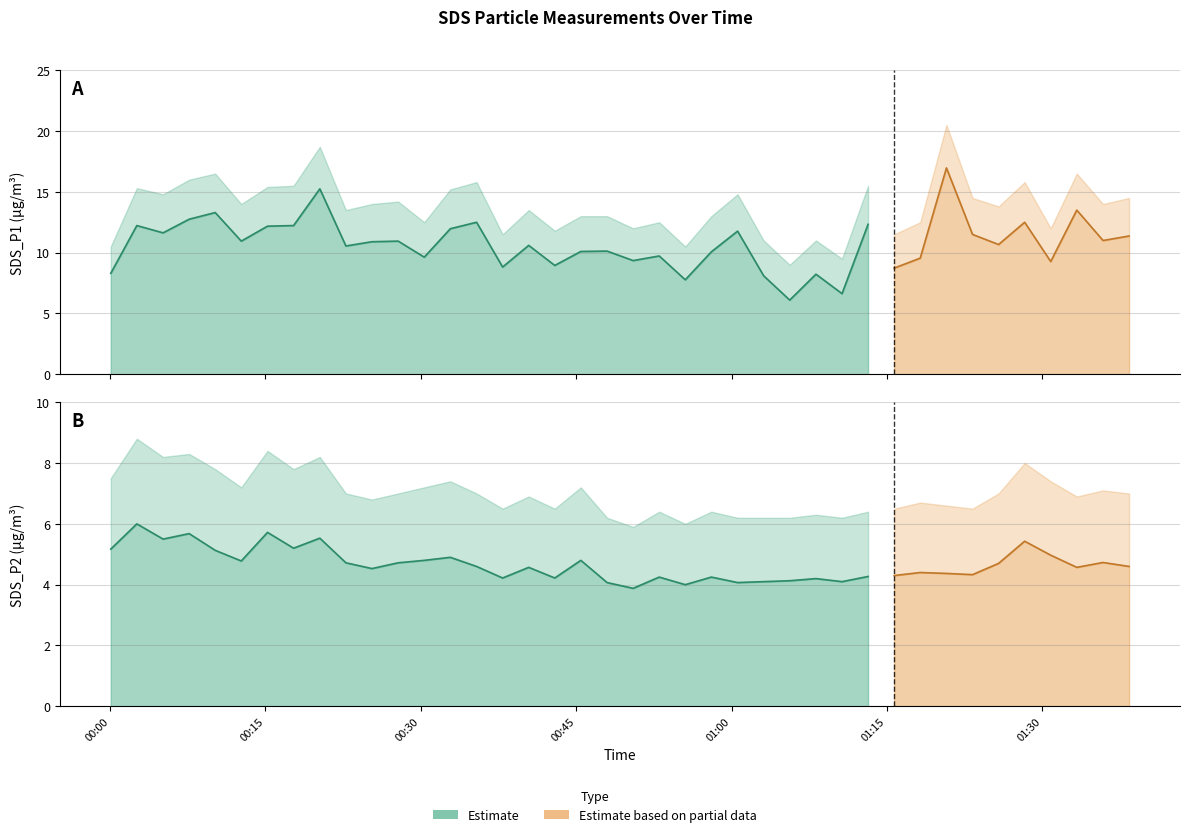

Reading left to right, list all the values displayed in this chart.

SDS_P1: 2022/11/01 00:00:04=8.3	2022/11/01 00:02:35=12.2	2022/11/01 00:05:07=11.6	2022/11/01 00:07:38=12.8	2022/11/01 00:10:09=13.3	2022/11/01 00:12:40=10.9	2022/11/01 00:15:12=12.2	2022/11/01 00:17:43=12.2	2022/11/01 00:20:15=15.2	2022/11/01 00:22:46=10.6	2022/11/01 00:25:17=10.9	2022/11/01 00:27:49=10.9	2022/11/01 00:30:20=9.6	2022/11/01 00:32:51=12.0	2022/11/01 00:35:23=12.5	2022/11/01 00:37:54=8.8	2022/11/01 00:40:25=10.6	2022/11/01 00:42:56=8.9	2022/11/01 00:45:27=10.1	2022/11/01 00:47:59=10.1	2022/11/01 00:50:30=9.3	2022/11/01 00:53:01=9.7	2022/11/01 00:55:32=7.8	2022/11/01 00:58:03=10.1	2022/11/01 01:00:35=11.8	2022/11/01 01:03:06=8.1	2022/11/01 01:05:37=6.1	2022/11/01 01:08:09=8.2	2022/11/01 01:10:40=6.6	2022/11/01 01:13:11=12.3	2022/11/01 01:15:42=8.7	2022/11/01 01:18:13=9.6	2022/11/01 01:20:45=17.0	2022/11/01 01:23:16=11.5	2022/11/01 01:25:47=10.7	2022/11/01 01:28:18=12.5	2022/11/01 01:30:49=9.3	2022/11/01 01:33:20=13.5	2022/11/01 01:35:52=11.0	2022/11/01 01:38:23=11.4
SDS_P2: 2022/11/01 00:00:04=5.2	2022/11/01 00:02:35=6.0	2022/11/01 00:05:07=5.5	2022/11/01 00:07:38=5.7	2022/11/01 00:10:09=5.1	2022/11/01 00:12:40=4.8	2022/11/01 00:15:12=5.7	2022/11/01 00:17:43=5.2	2022/11/01 00:20:15=5.5	2022/11/01 00:22:46=4.7	2022/11/01 00:25:17=4.5	2022/11/01 00:27:49=4.7	2022/11/01 00:30:20=4.8	2022/11/01 00:32:51=4.9	2022/11/01 00:35:23=4.6	2022/11/01 00:37:54=4.2	2022/11/01 00:40:25=4.6	2022/11/01 00:42:56=4.2	2022/11/01 00:45:27=4.8	2022/11/01 00:47:59=4.1	2022/11/01 00:50:30=3.9	2022/11/01 00:53:01=4.2	2022/11/01 00:55:32=4.0	2022/11/01 00:58:03=4.2	2022/11/01 01:00:35=4.1	2022/11/01 01:03:06=4.1	2022/11/01 01:05:37=4.1	2022/11/01 01:08:09=4.2	2022/11/01 01:10:40=4.1	2022/11/01 01:13:11=4.3	2022/11/01 01:15:42=4.3	2022/11/01 01:18:13=4.4	2022/11/01 01:20:45=4.4	2022/11/01 01:23:16=4.3	2022/11/01 01:25:47=4.7	2022/11/01 01:28:18=5.4	2022/11/01 01:30:49=5.0	2022/11/01 01:33:20=4.6	2022/11/01 01:35:52=4.7	2022/11/01 01:38:23=4.6
SDS_P1_upper: 2022/11/01 00:00:04=10.5	2022/11/01 00:02:35=15.3	2022/11/01 00:05:07=14.8	2022/11/01 00:07:38=16.0	2022/11/01 00:10:09=16.5	2022/11/01 00:12:40=14.0	2022/11/01 00:15:12=15.4	2022/11/01 00:17:43=15.5	2022/11/01 00:20:15=18.7	2022/11/01 00:22:46=13.5	2022/11/01 00:25:17=14.0	2022/11/01 00:27:49=14.2	2022/11/01 00:30:20=12.5	2022/11/01 00:32:51=15.2	2022/11/01 00:35:23=15.8	2022/11/01 00:37:54=11.5	2022/11/01 00:40:25=13.5	2022/11/01 00:42:56=11.8	2022/11/01 00:45:27=13.0	2022/11/01 00:47:59=13.0	2022/11/01 00:50:30=12.0	2022/11/01 00:53:01=12.5	2022/11/01 00:55:32=10.5	2022/11/01 00:58:03=13.0	2022/11/01 01:00:35=14.8	2022/11/01 01:03:06=11.0	2022/11/01 01:05:37=9.0	2022/11/01 01:08:09=11.0	2022/11/01 01:10:40=9.5	2022/11/01 01:13:11=15.5	2022/11/01 01:15:42=11.5	2022/11/01 01:18:13=12.5	2022/11/01 01:20:45=20.5	2022/11/01 01:23:16=14.5	2022/11/01 01:25:47=13.8	2022/11/01 01:28:18=15.8	2022/11/01 01:30:49=12.0	2022/11/01 01:33:20=16.5	2022/11/01 01:35:52=14.0	2022/11/01 01:38:23=14.5
SDS_P2_upper: 2022/11/01 00:00:04=7.5	2022/11/01 00:02:35=8.8	2022/11/01 00:05:07=8.2	2022/11/01 00:07:38=8.3	2022/11/01 00:10:09=7.8	2022/11/01 00:12:40=7.2	2022/11/01 00:15:12=8.4	2022/11/01 00:17:43=7.8	2022/11/01 00:20:15=8.2	2022/11/01 00:22:46=7.0	2022/11/01 00:25:17=6.8	2022/11/01 00:27:49=7.0	2022/11/01 00:30:20=7.2	2022/11/01 00:32:51=7.4	2022/11/01 00:35:23=7.0	2022/11/01 00:37:54=6.5	2022/11/01 00:40:25=6.9	2022/11/01 00:42:56=6.5	2022/11/01 00:45:27=7.2	2022/11/01 00:47:59=6.2	2022/11/01 00:50:30=5.9	2022/11/01 00:53:01=6.4	2022/11/01 00:55:32=6.0	2022/11/01 00:58:03=6.4	2022/11/01 01:00:35=6.2	2022/11/01 01:03:06=6.2	2022/11/01 01:05:37=6.2	2022/11/01 01:08:09=6.3	2022/11/01 01:10:40=6.2	2022/11/01 01:13:11=6.4	2022/11/01 01:15:42=6.5	2022/11/01 01:18:13=6.7	2022/11/01 01:20:45=6.6	2022/11/01 01:23:16=6.5	2022/11/01 01:25:47=7.0	2022/11/01 01:28:18=8.0	2022/11/01 01:30:49=7.4	2022/11/01 01:33:20=6.9	2022/11/01 01:35:52=7.1	2022/11/01 01:38:23=7.0